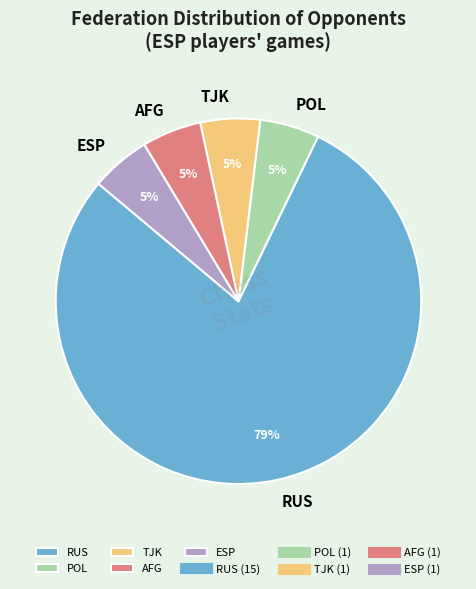

Is RUS the majority of the pie?

Yes